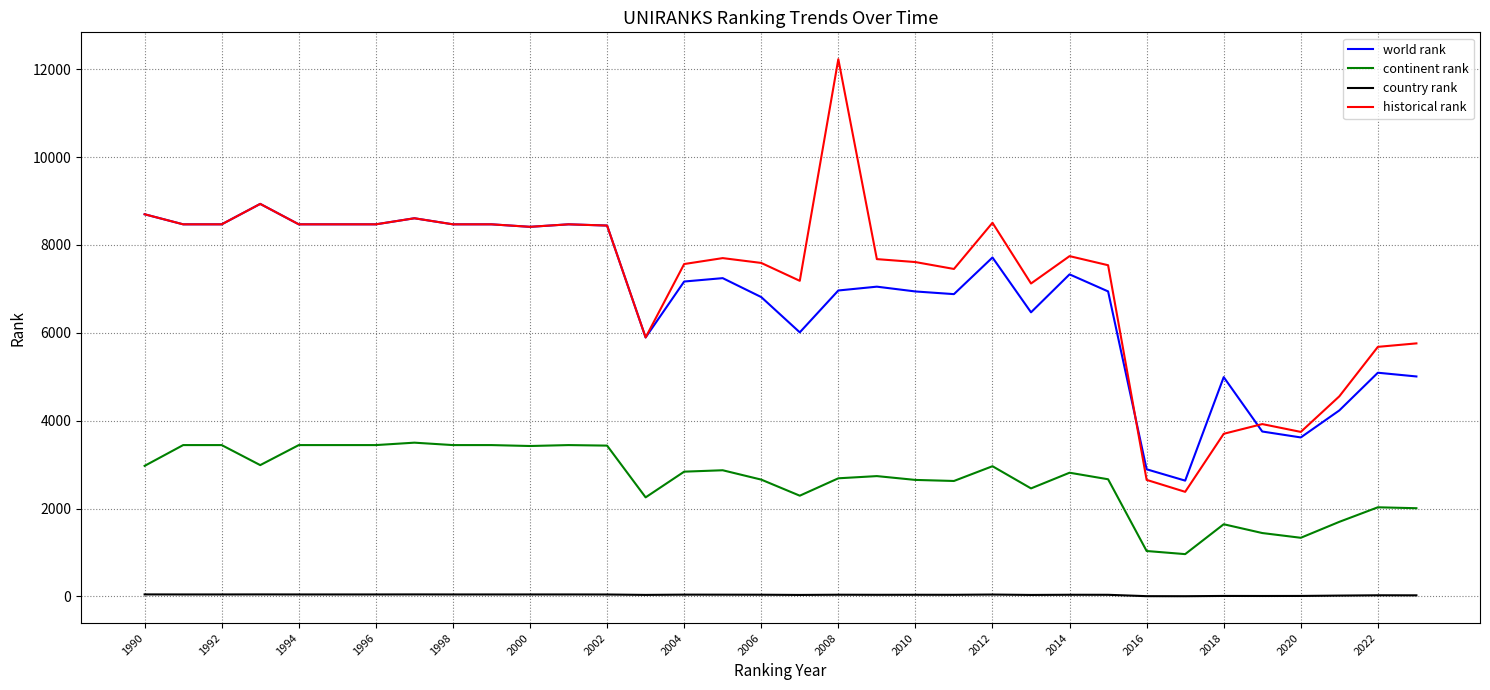

Which series has the largest range (max minus min)?

historical rank